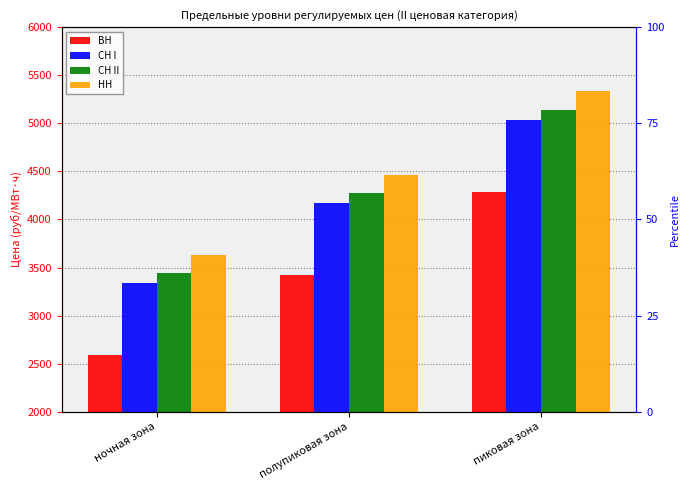

Between ночная зона and пиковая зона, which series saw the biggest shift?

СН II